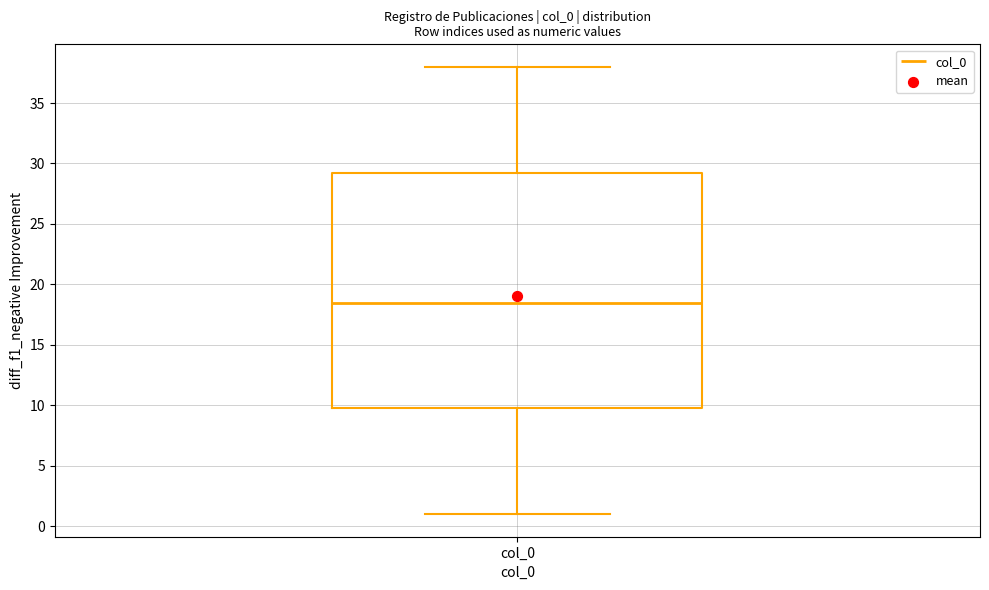

Where does the upper whisker of the box for col_0 end on the y-axis? The values are not printed on the chart, so give them approximately, as read against the axis.

38.0